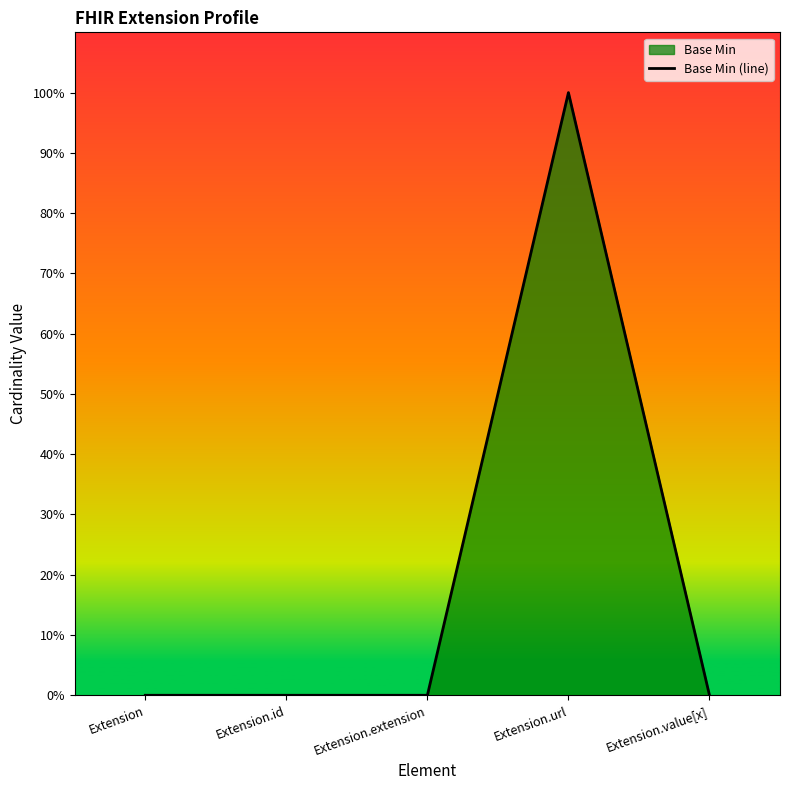

Which label corresponds to the largest value in the chart?

Extension.url